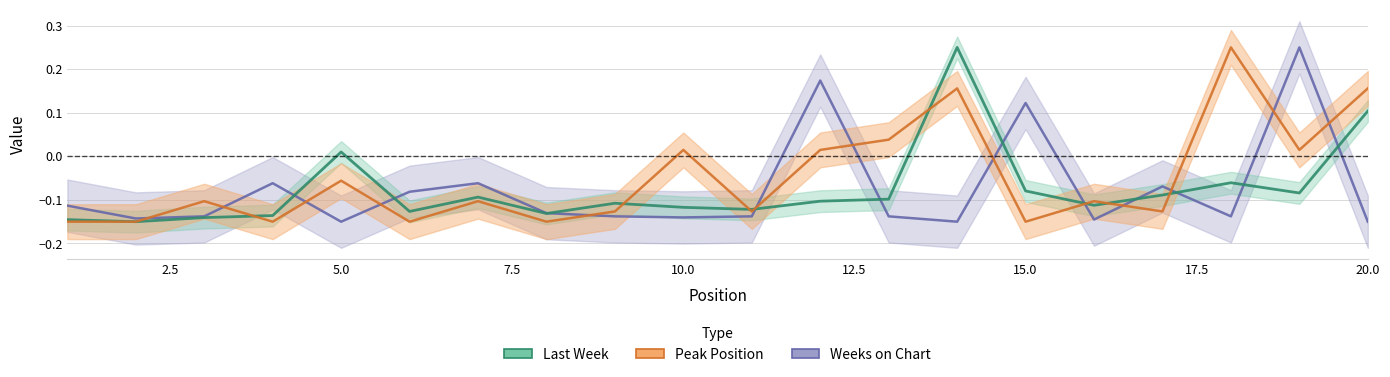

List the labels in order of Last Week value, smallest first.

2, 1, 3, 4, 8, 6, 11, 10, 16, 9, 12, 13, 7, 17, 19, 15, 18, 5, 20, 14